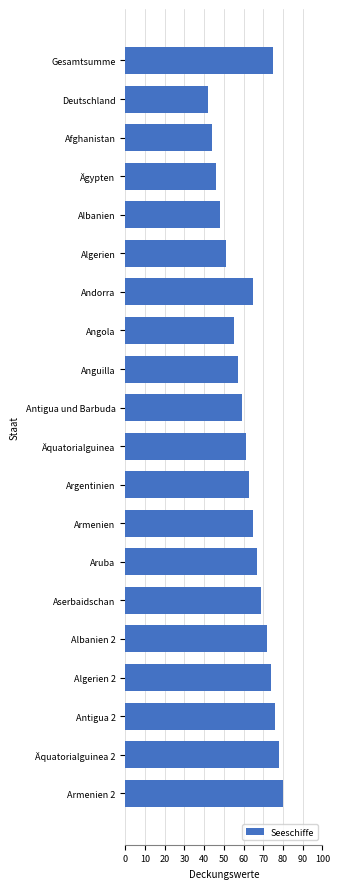

Does the chart contain any negative values?

No